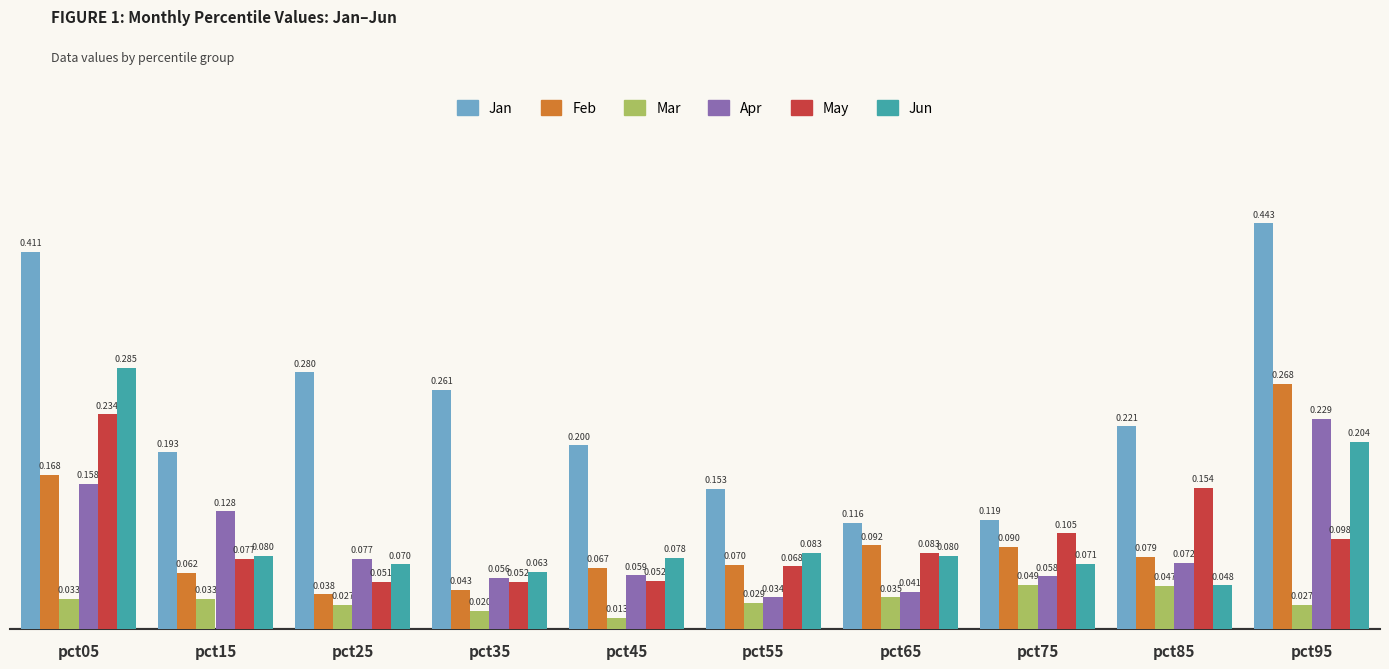

What is the total value across all series at pct75?

0.5